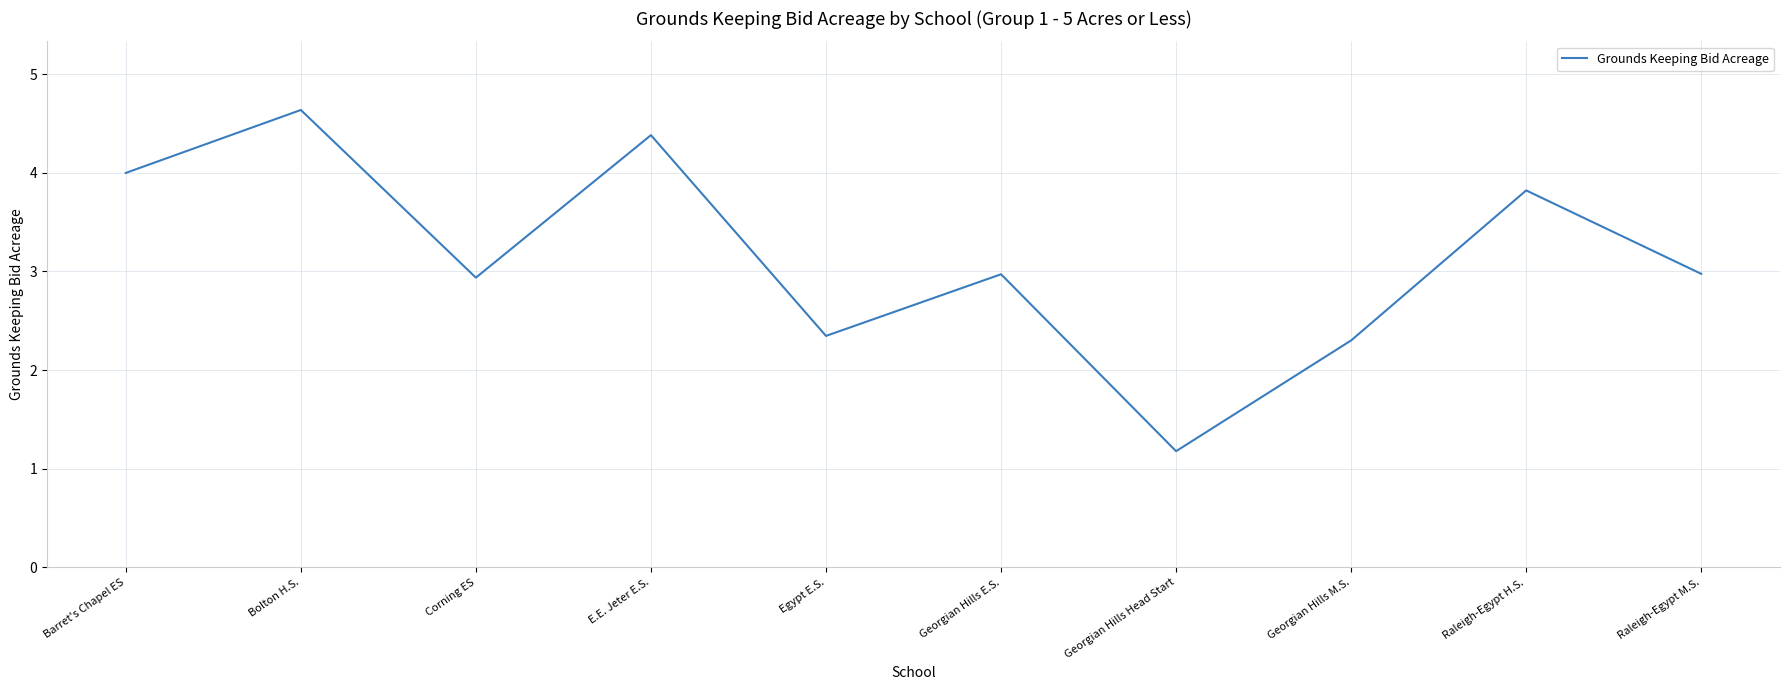

What is the change in value from Egypt E.S. to Georgian Hills Head Start?

-1.2